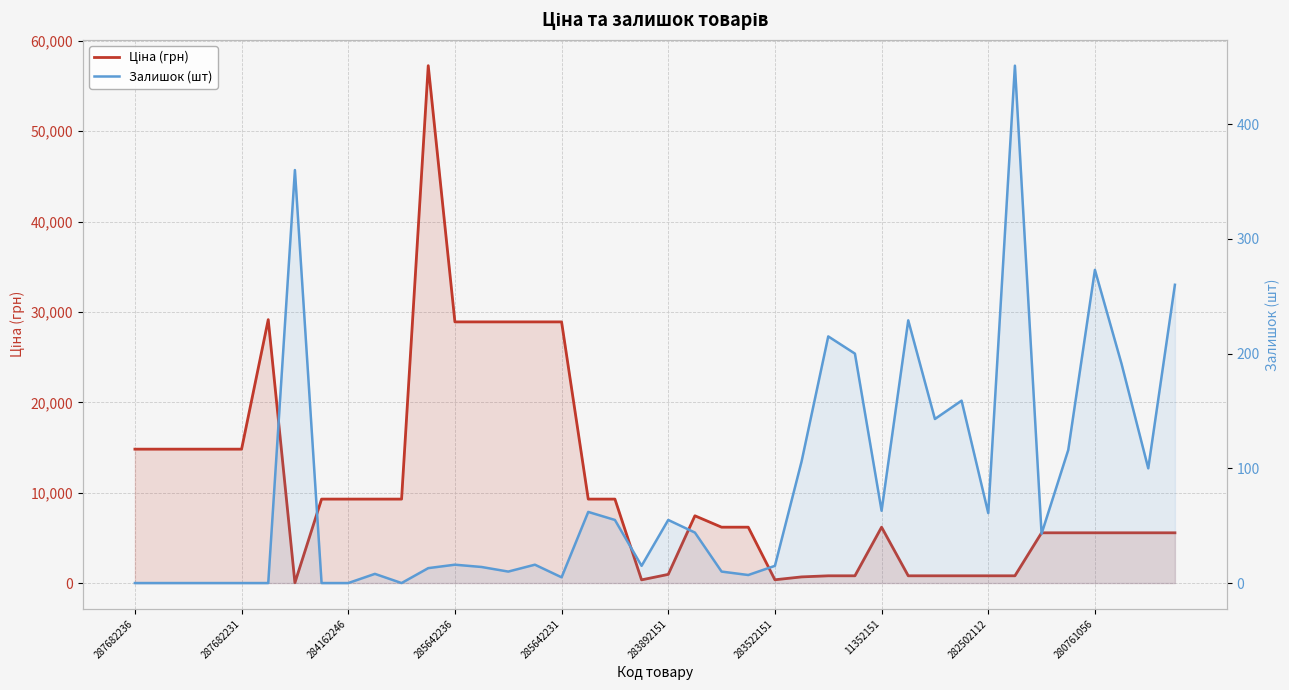

The Ціна (грн) series shows 14913.0 at 11. True or false?

False